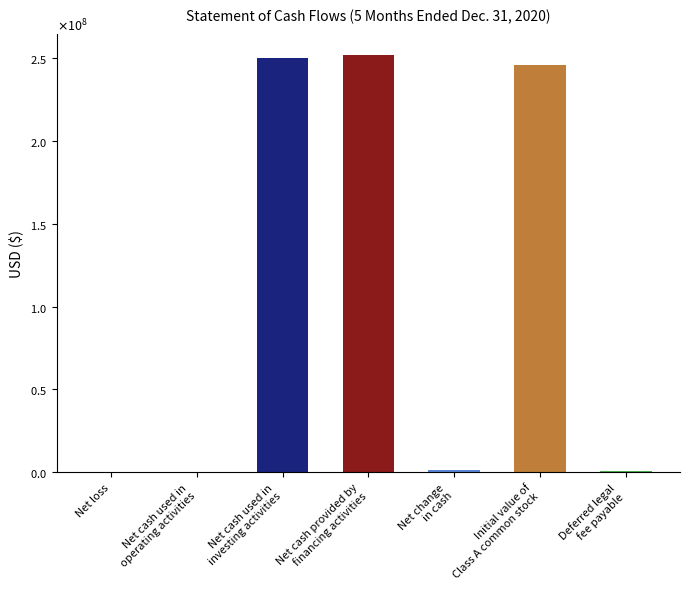

What is the label of the 4th bar from the left?

Net cash provided by
financing activities